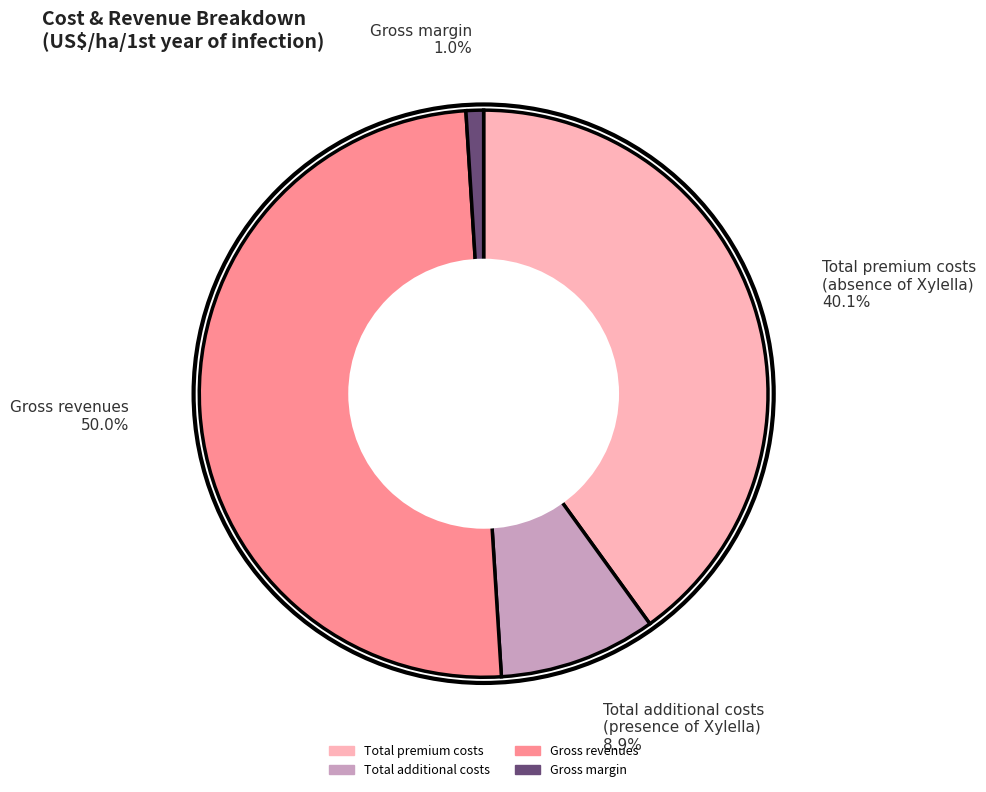

Rank the categories by value from highest to lowest.

Gross revenues, Total premium costs (absence of Xylella), Total additional costs (presence of Xylella), Gross margin